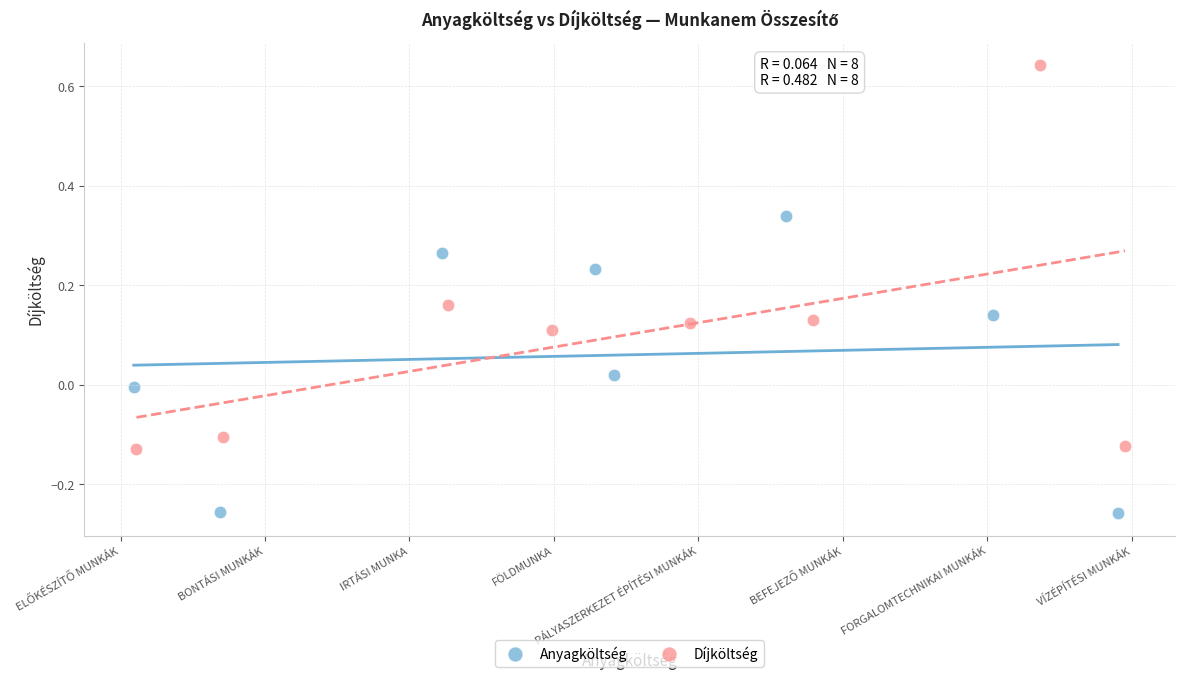

Which series contains the highest Y value?

Díjköltség